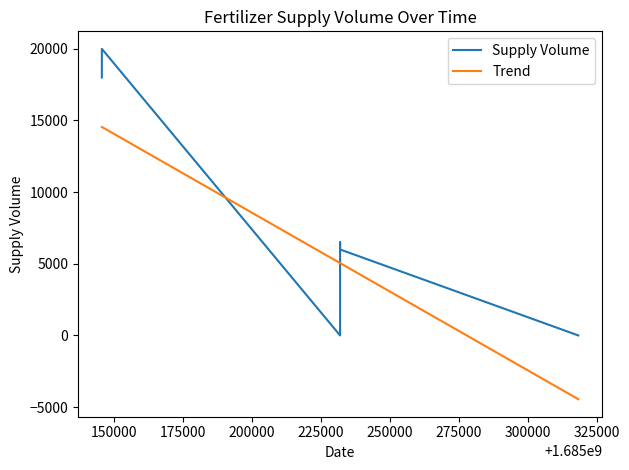

What is the value of the Trend point at the 9th from the left?

-4450.0